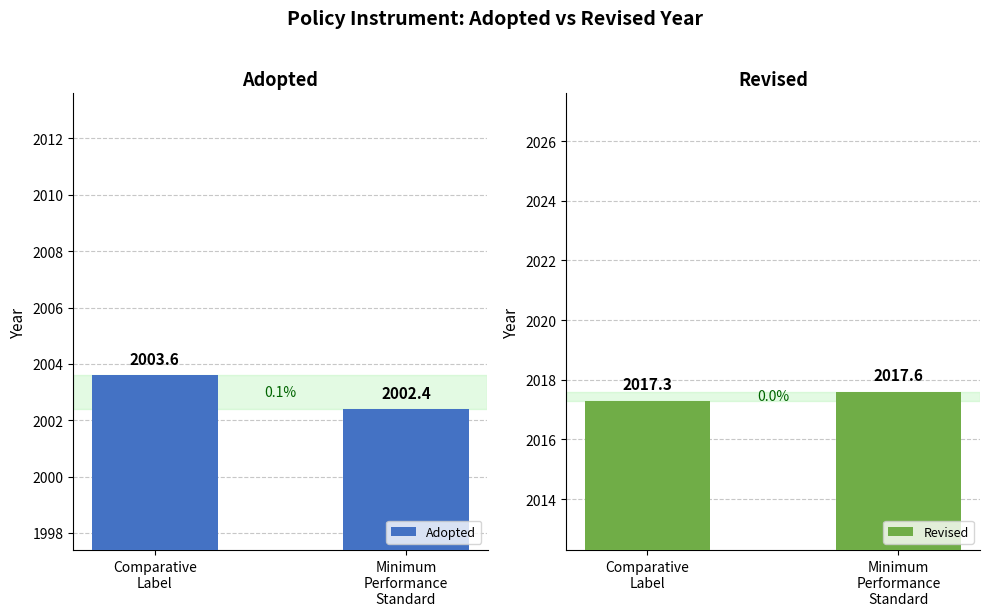

Where is Adopted nearest to the value 2003?

Comparative
Label